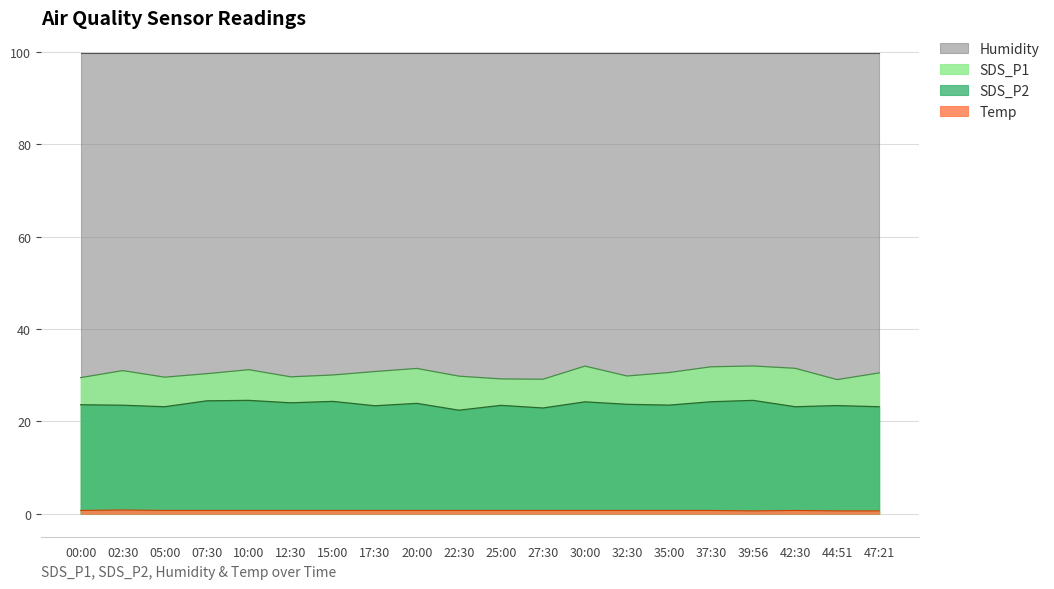

True or false: SDS_P2 and SDS_P1 intersect in this chart.

False